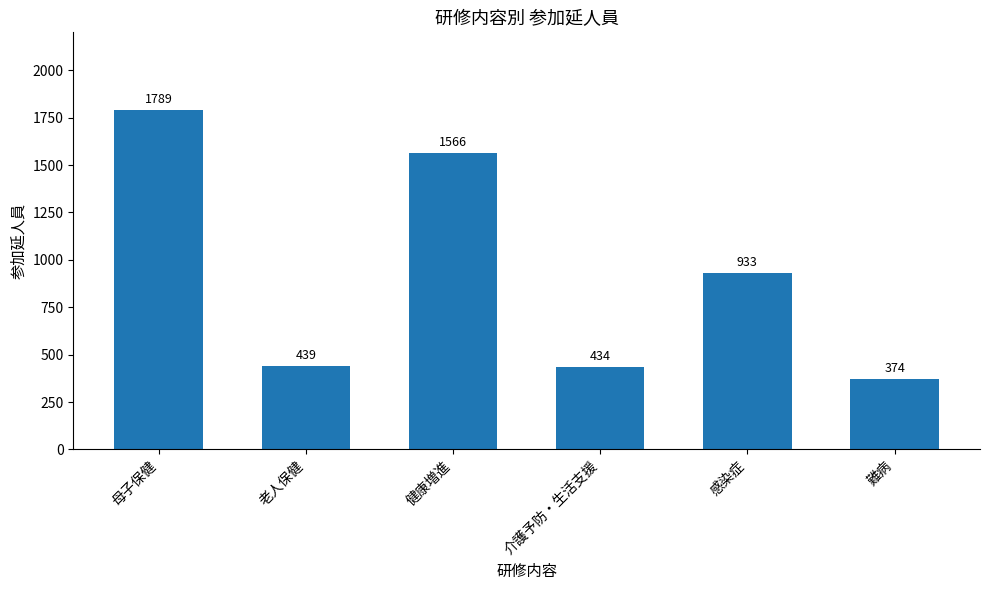

What is the sum of all values?

5535